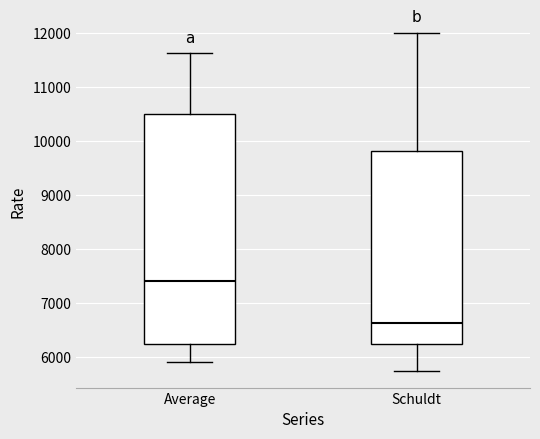

Which box has the lowest median line?

Schuldt